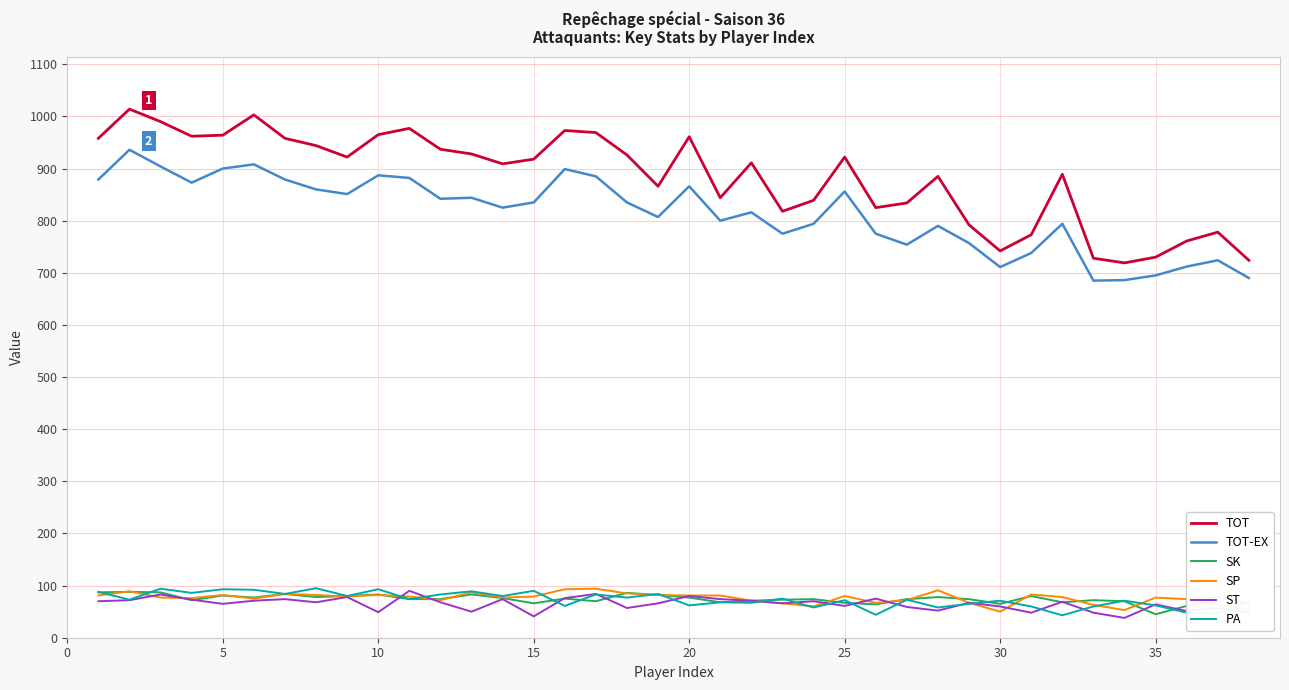

True or false: TOT-EX and SK cross at least once.

False